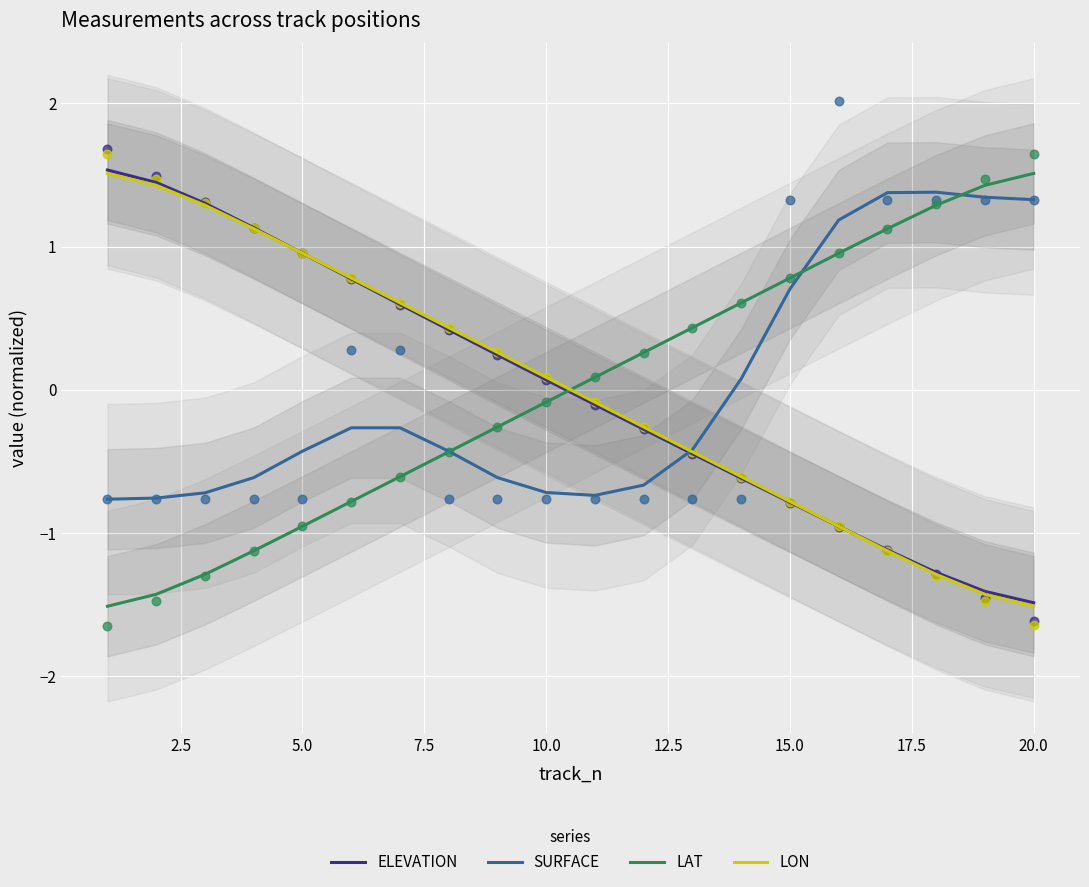

Which series has the largest total across all categories?

LAT